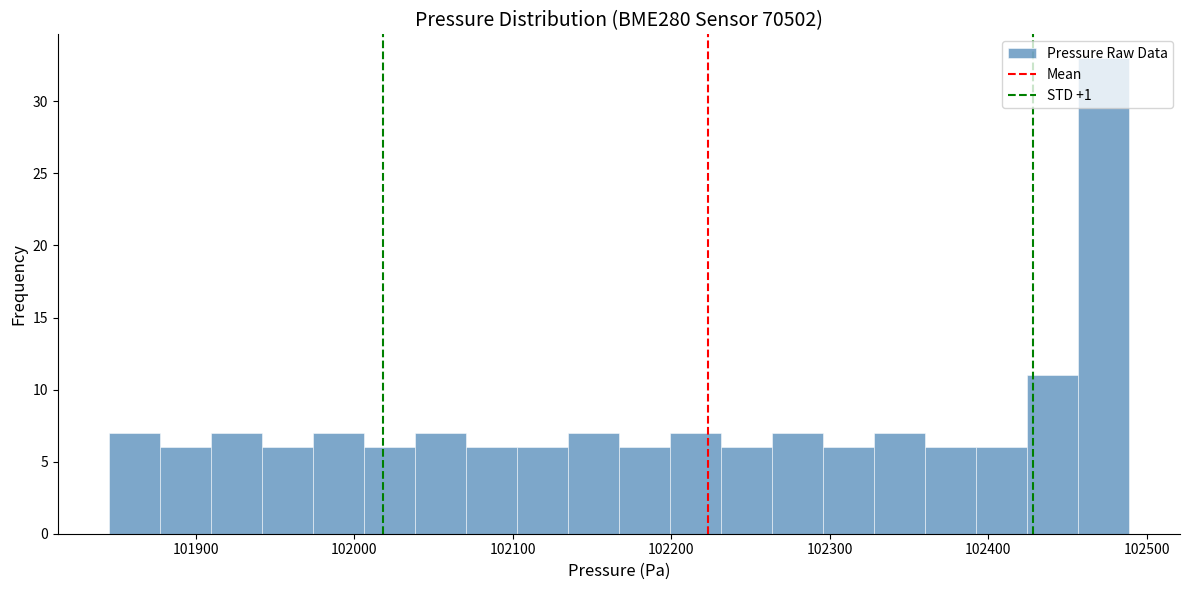

Around what value on the x-axis is the tallest bar? Give the approximate position of its centre, as read against the axis.

102470